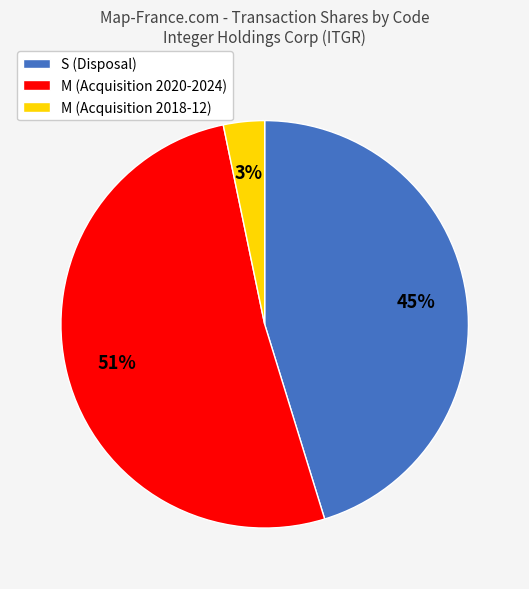

What is the largest slice in the pie chart?

M (Acquisition 2020-2024)